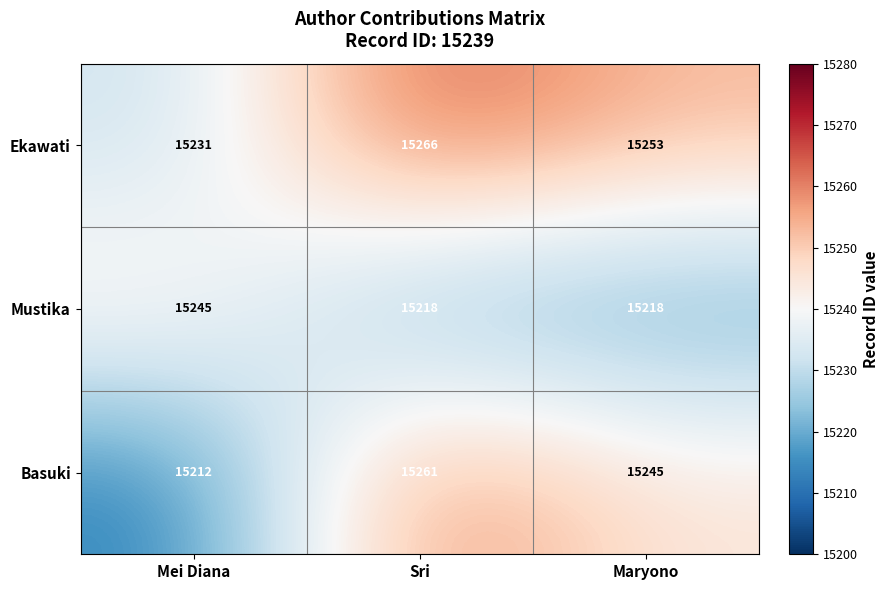

Reading left to right, transcribe all the data shown in this chart.

Ekawati: Mei Diana=15231	Sri=15266	Maryono=15253
Mustika: Mei Diana=15245	Sri=15218	Maryono=15218
Basuki: Mei Diana=15212	Sri=15261	Maryono=15245